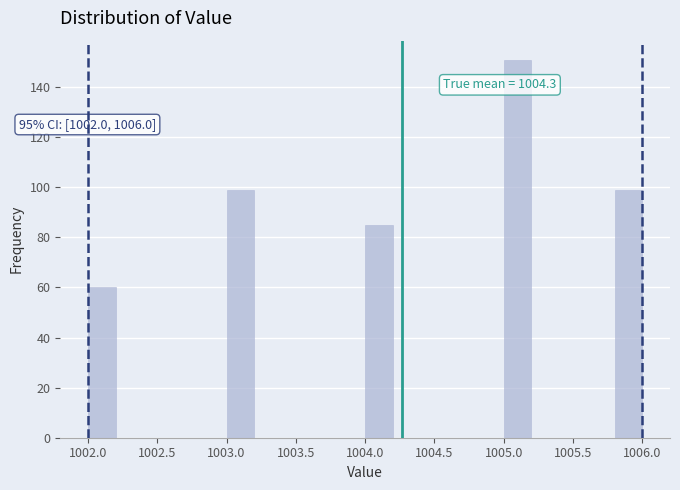

Over which range of the x-axis is the bar tallest?

1005.0 to 1005.2